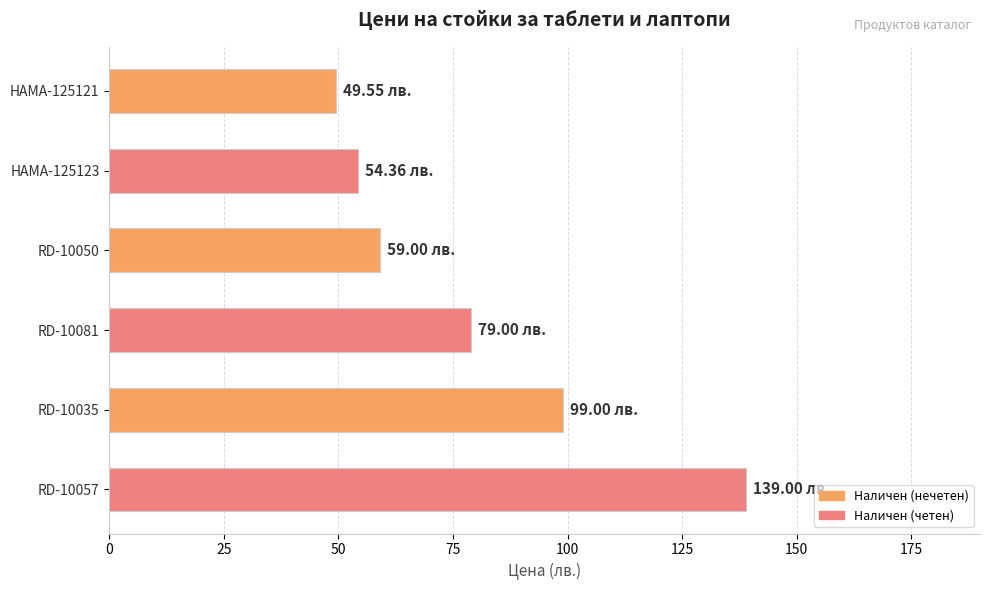

Which label corresponds to the largest value in the chart?

RD-10057